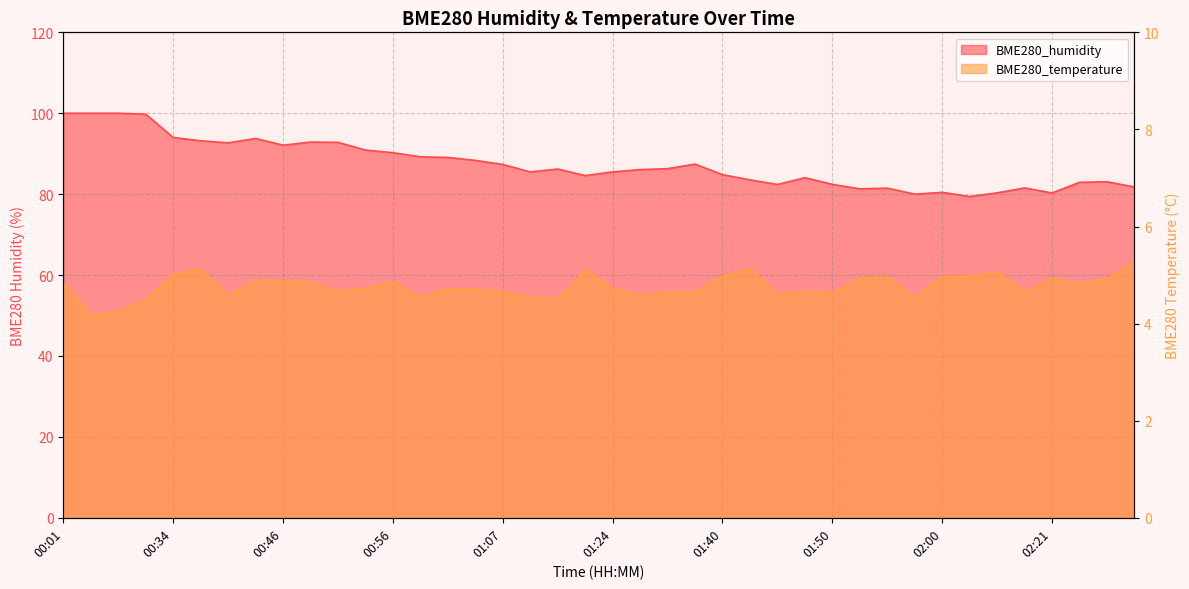

Where is BME280_temperature nearest to the value 4?

00:04